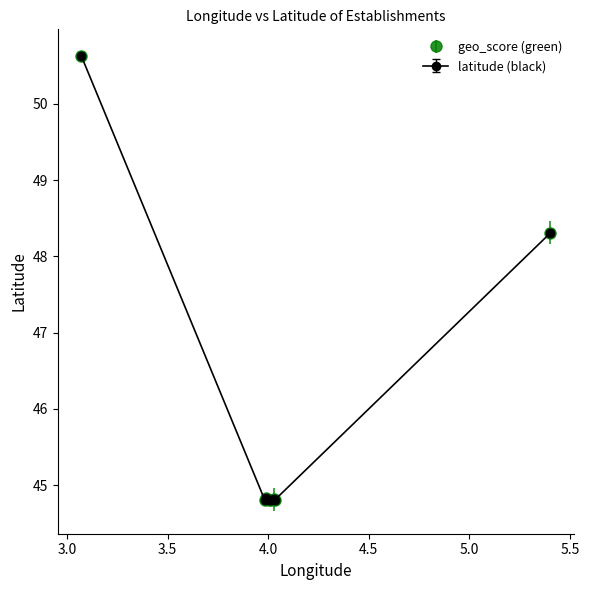

Does the chart have visible grid lines?

No